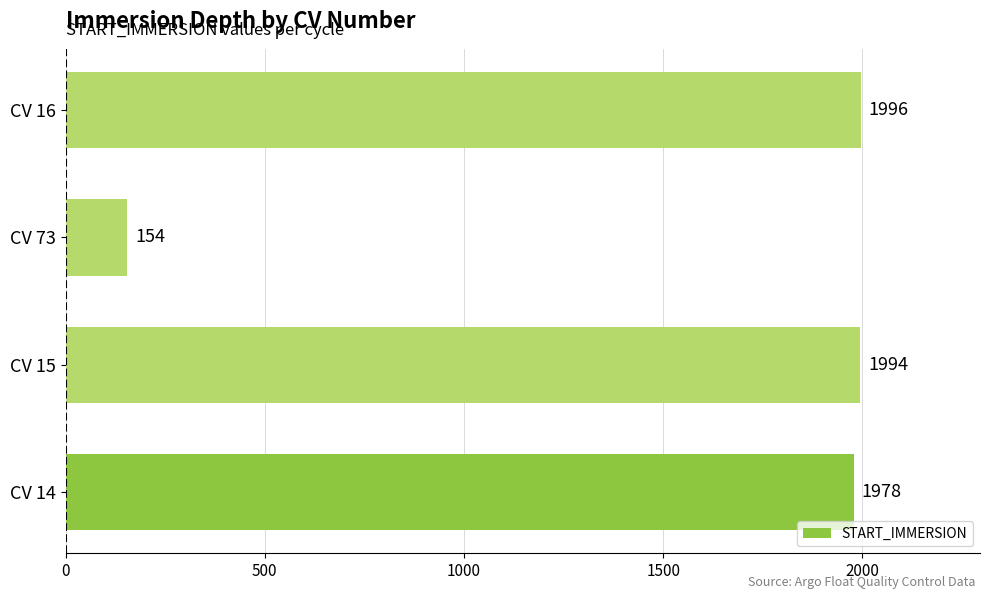

What is the change in value from CV 14 to CV 16?

+18